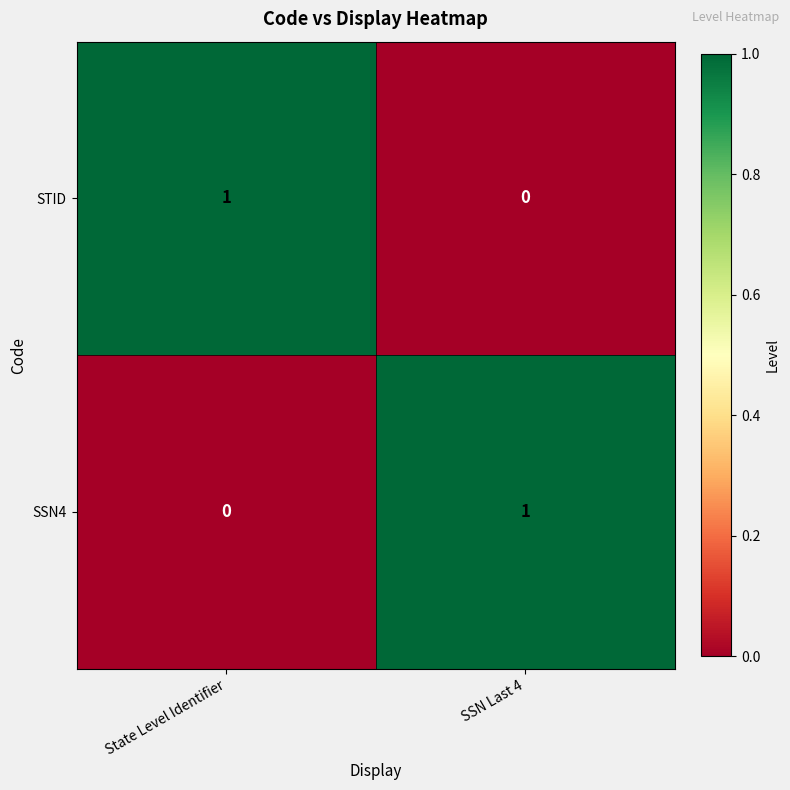

Reading left to right, transcribe all the data shown in this chart.

STID: State Level Identifier=1	SSN Last 4=0
SSN4: State Level Identifier=0	SSN Last 4=1